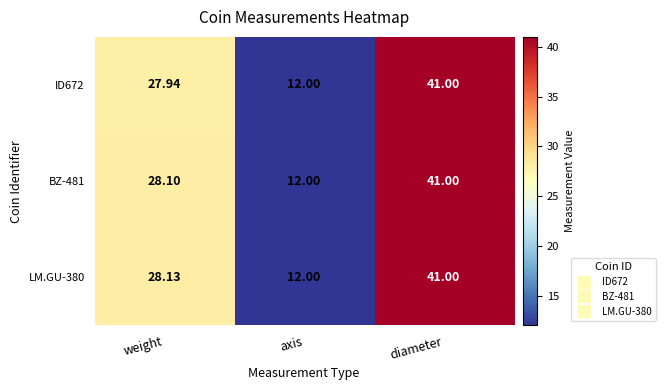

At how many categories does at least one series exceed 18?

2